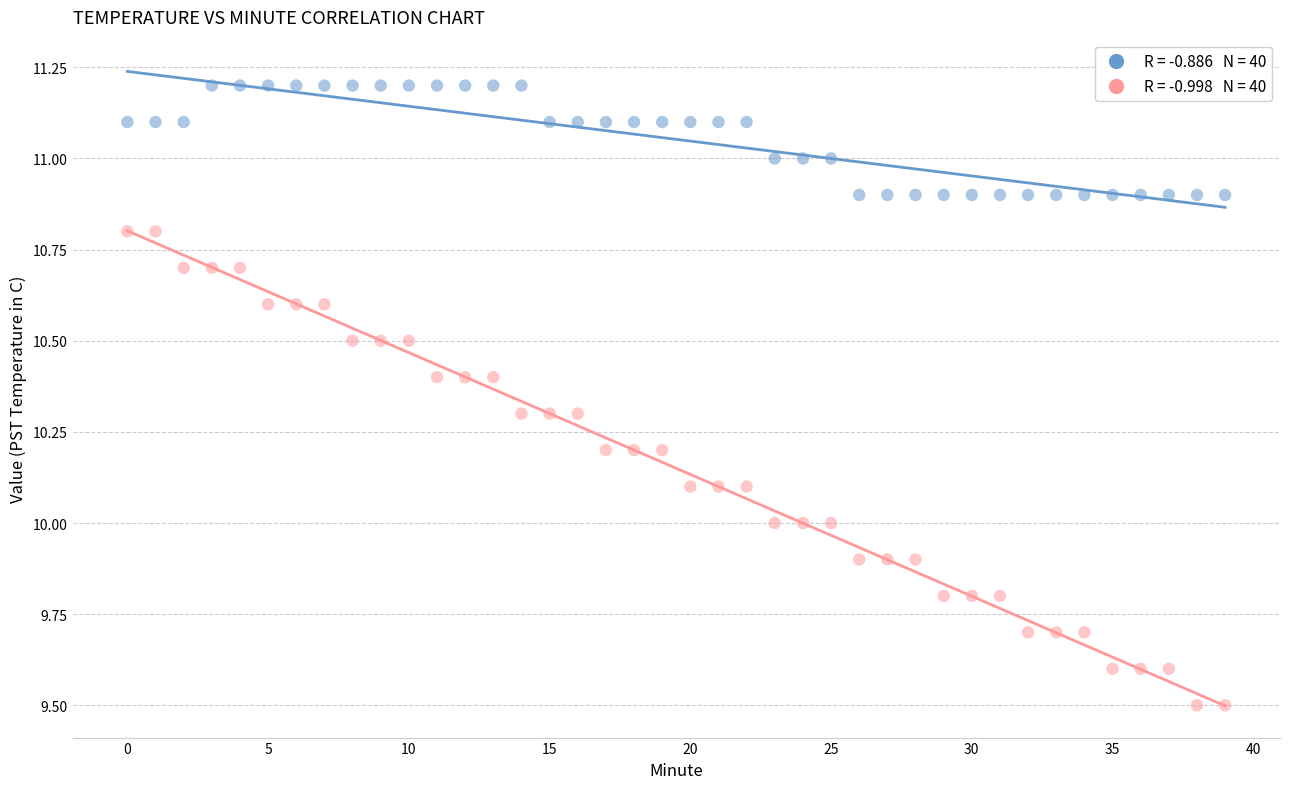

Across all data points, what is the range of Y values (max minus min)?

1.7